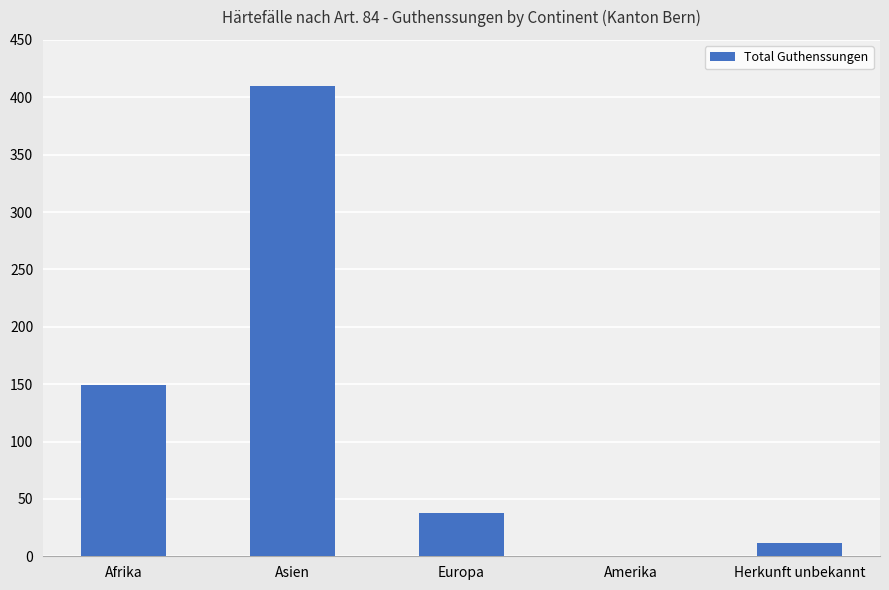

Reading left to right, what are all the values shown in this chart?

149	410	38	0	12